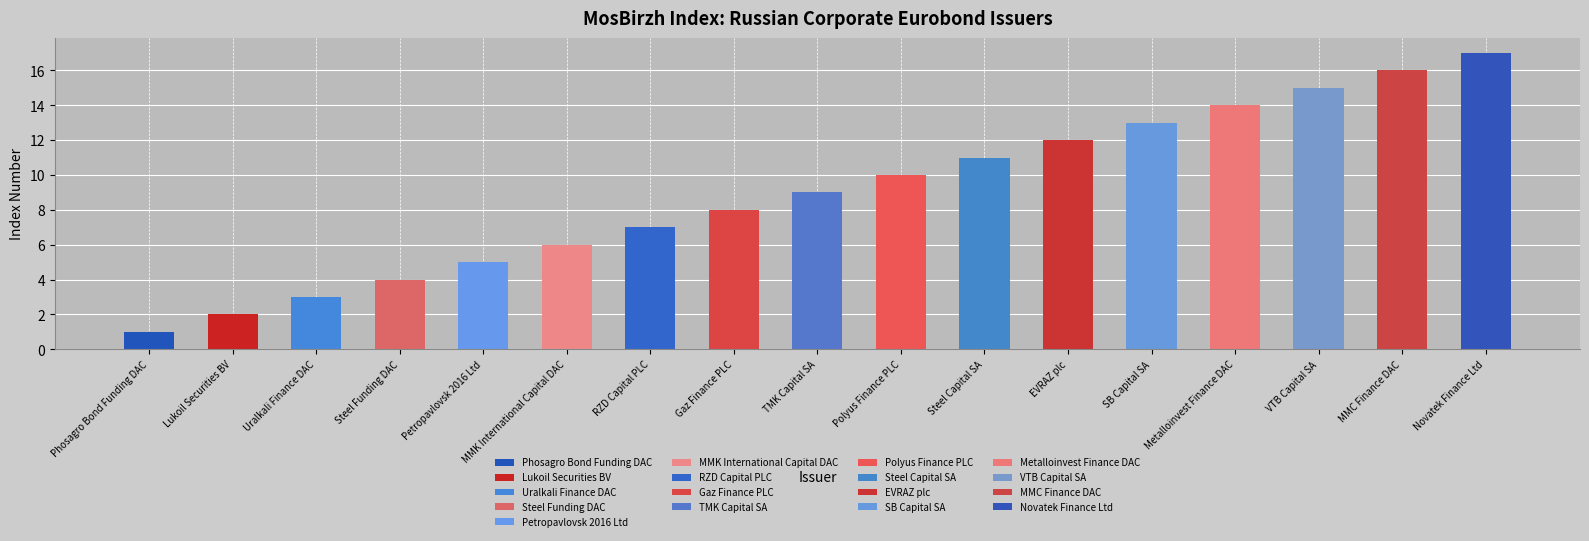

What is the change in value from MMK International Capital DAC to MMC Finance DAC?

+10